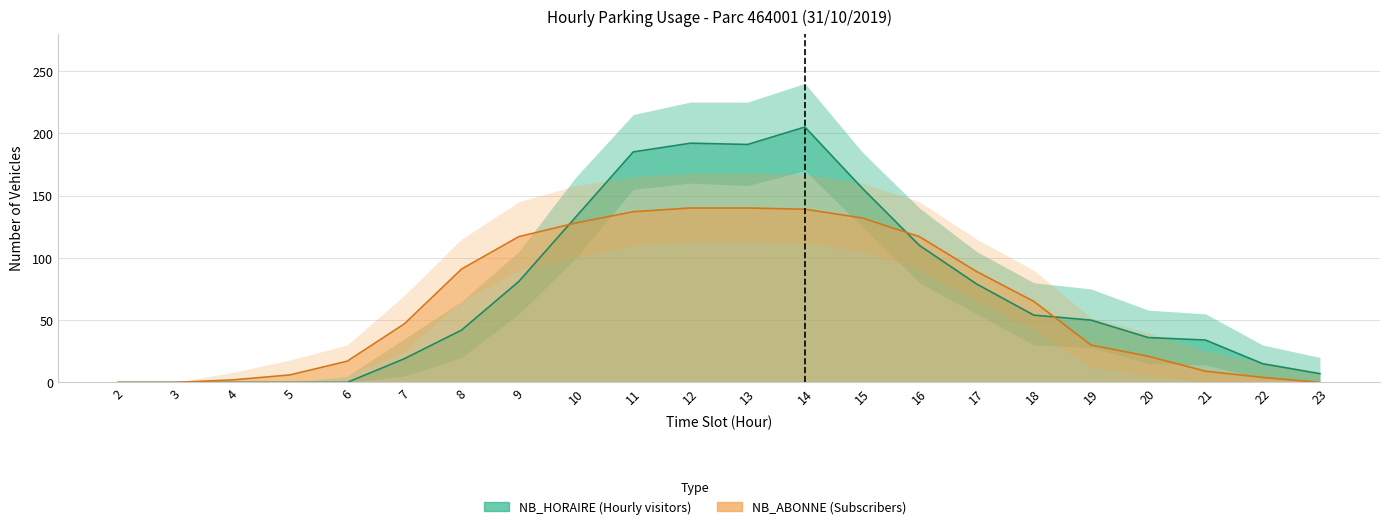

What is the difference between the highest and lowest values at 21?

25